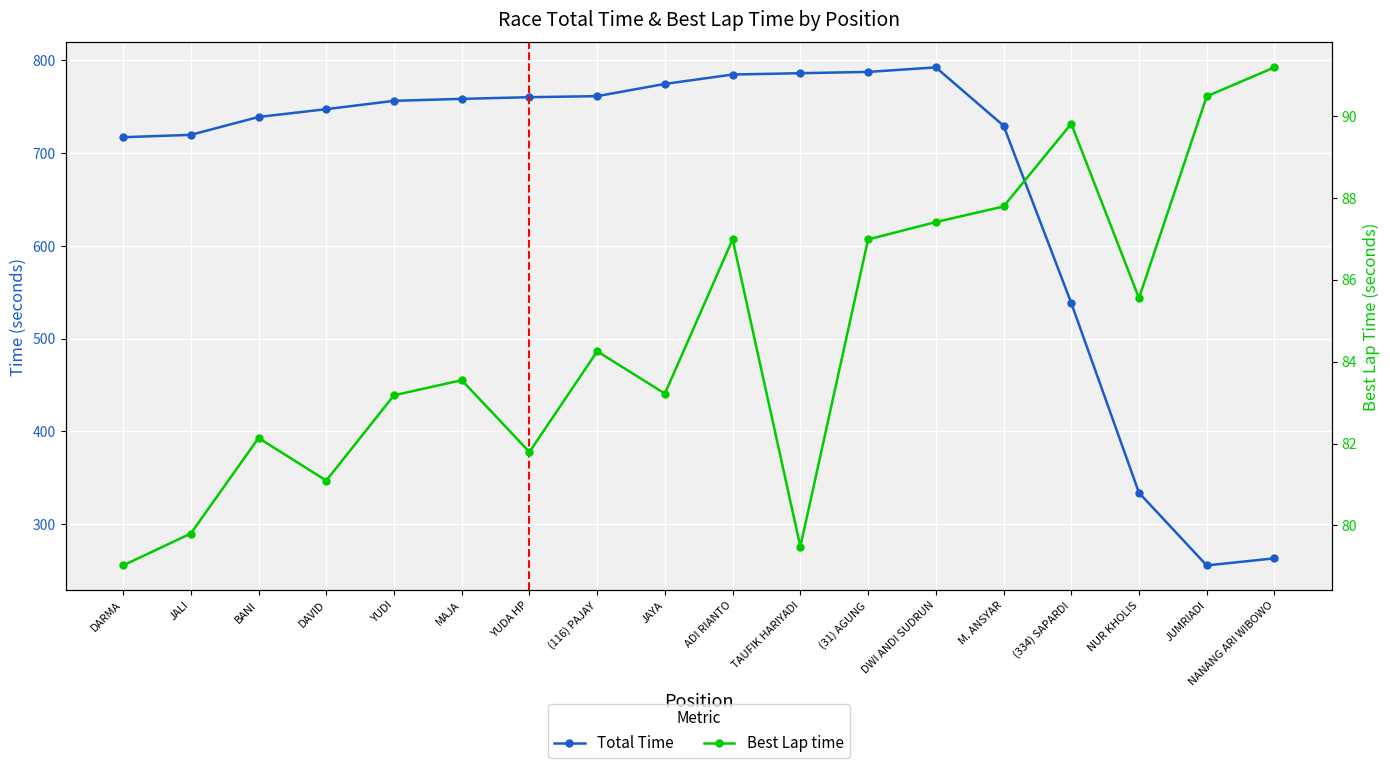

What is the spread (max minus min) of values at (31) AGUNG?

700.6